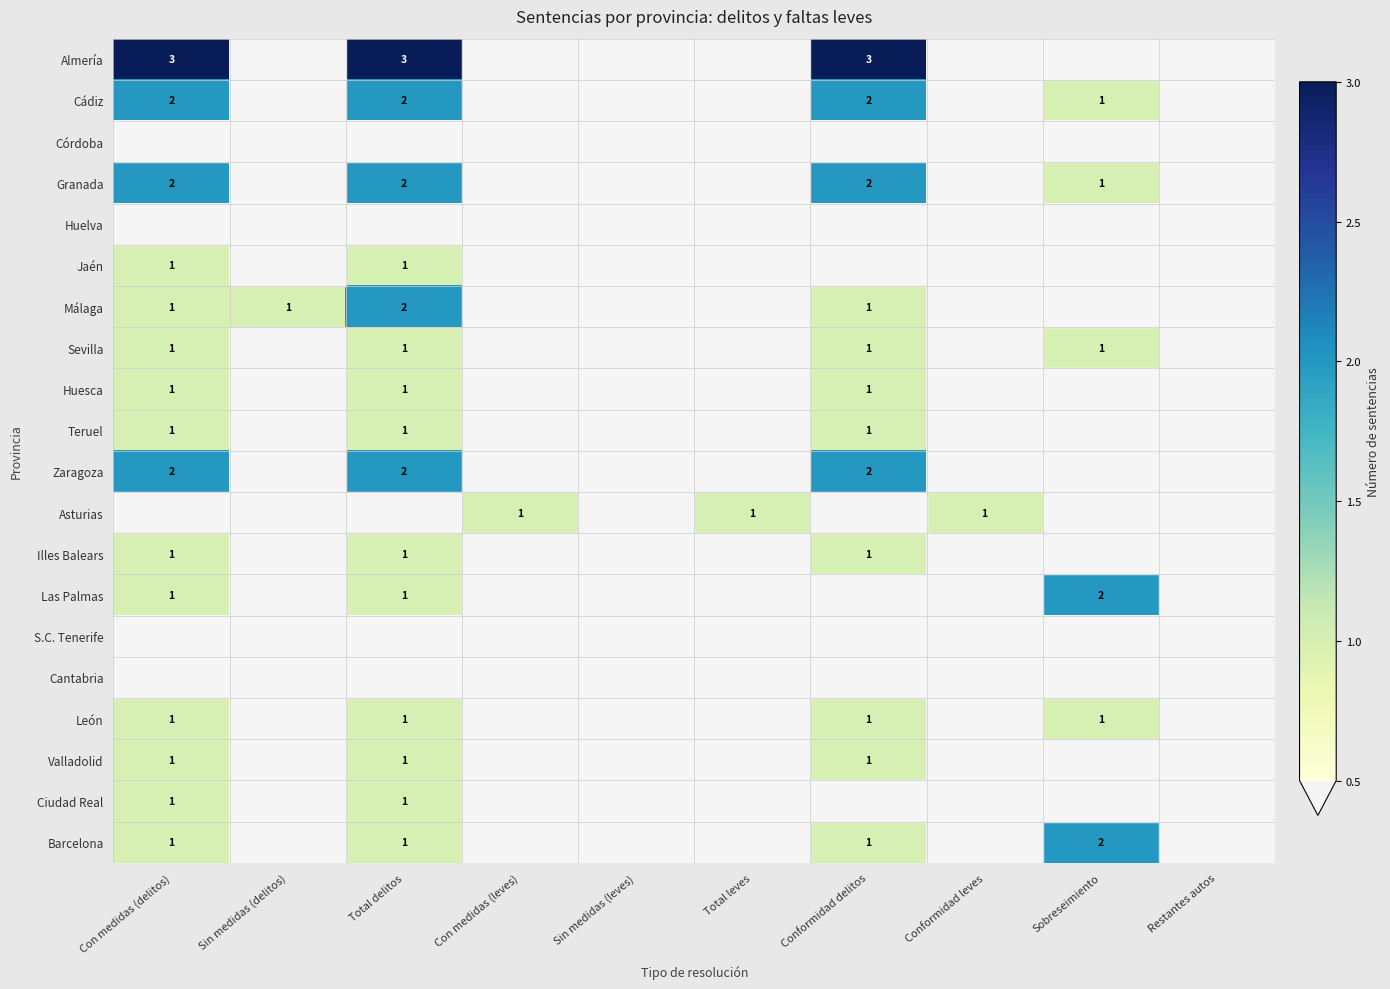

The value of Zaragoza at Total delitos is 1. True or false?

False